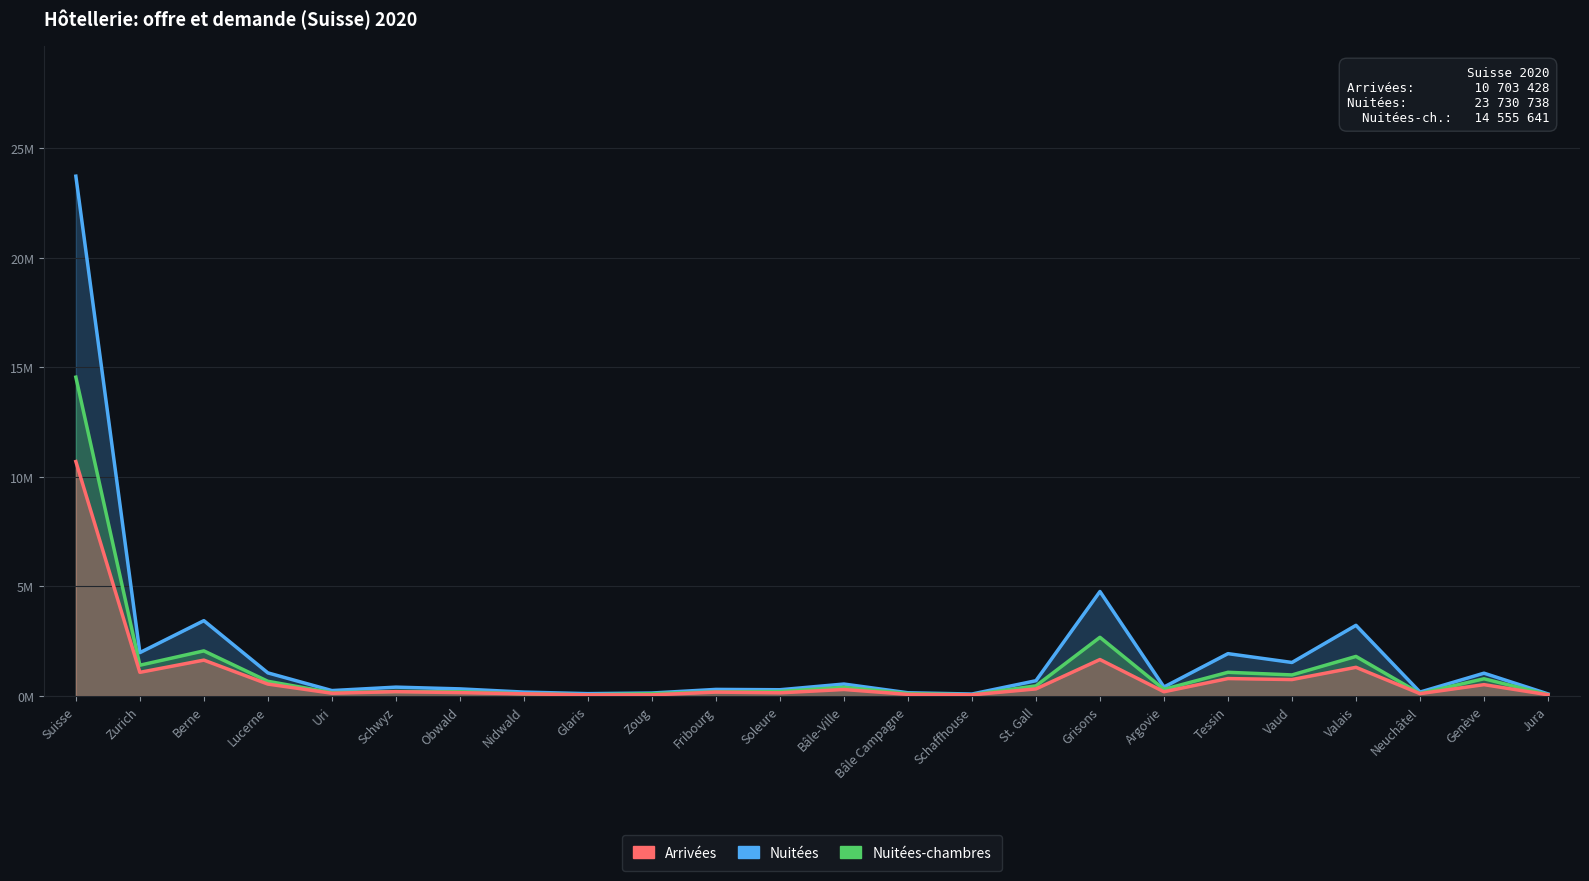

What is the difference between the maximum and minimum values in the Arrivées series?

10.7